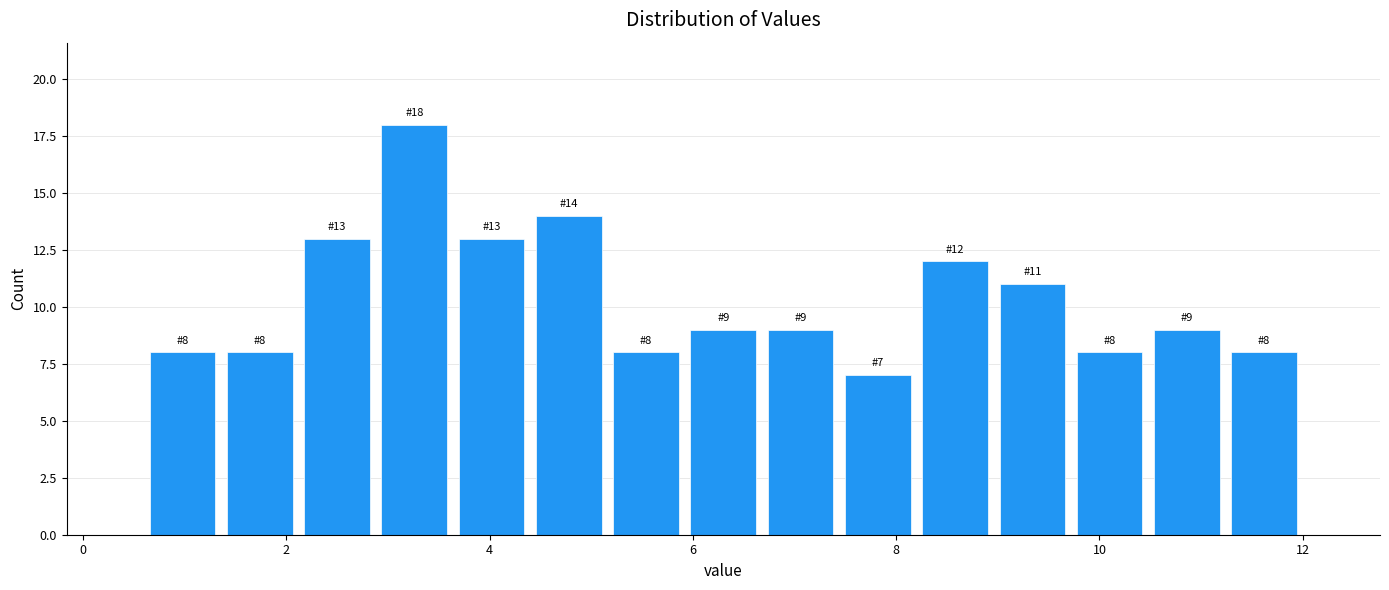

Read against the x-axis, roughly where is the centre of the tallest bar?

3.2